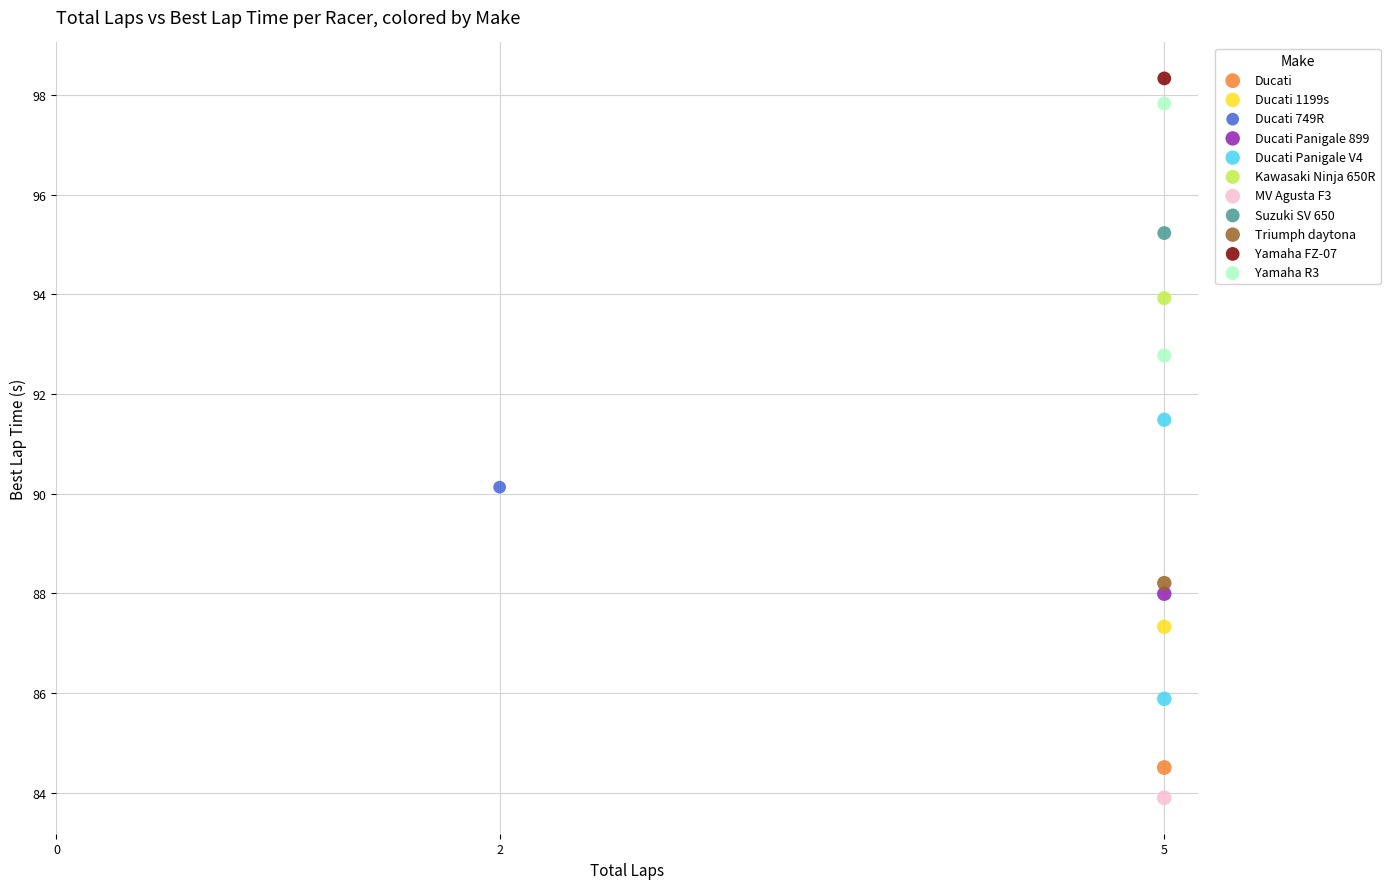

What are all the series names shown in the legend?

Ducati, Ducati 1199s, Ducati 749R, Ducati Panigale 899, Ducati Panigale V4, Kawasaki Ninja 650R, MV Agusta F3, Suzuki SV 650, Triumph daytona, Yamaha FZ-07, Yamaha R3